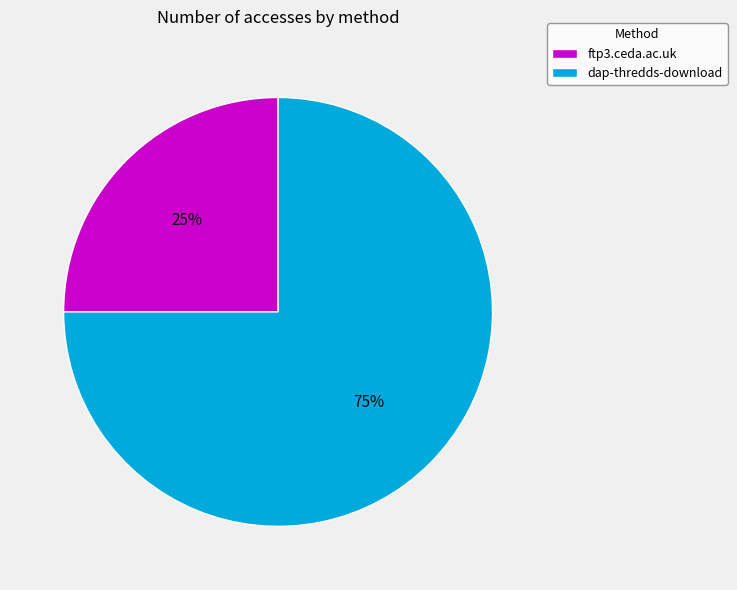

What is the largest slice in the pie chart?

dap-thredds-download